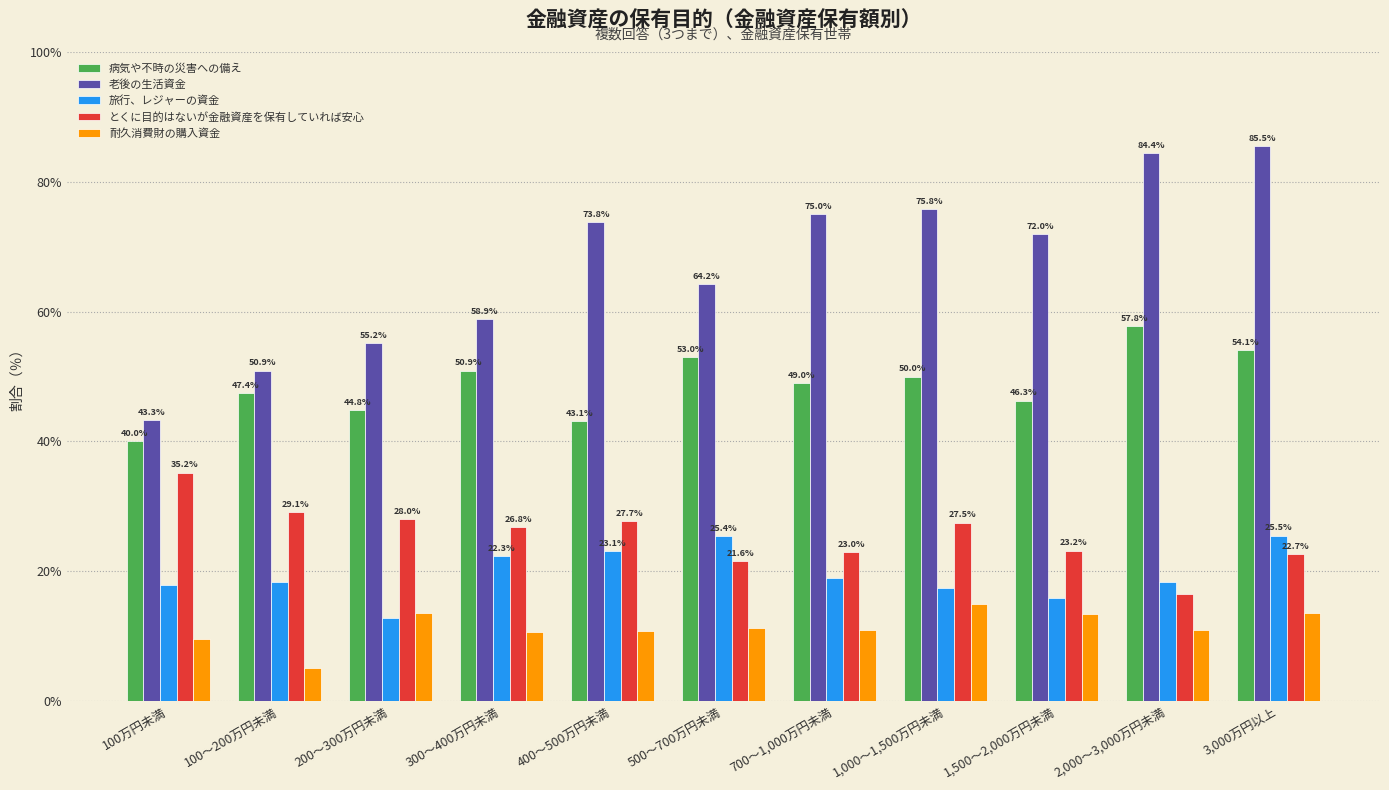

What is the approximate value of 耐久消費財の購入資金 at 500～700万円未満?

11.2